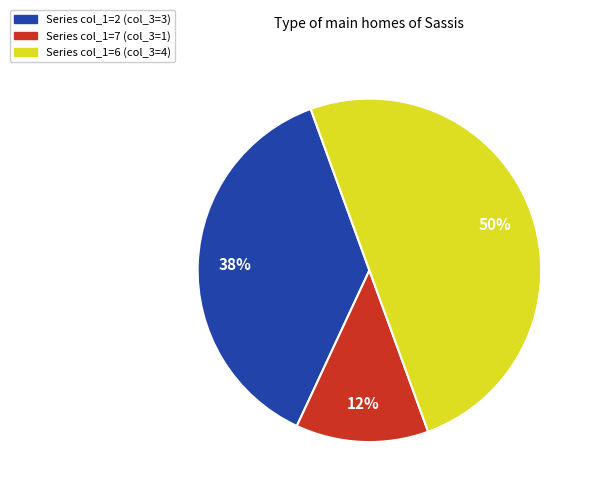

Between Series col_1=6 (col_3=4) and Series col_1=7 (col_3=1), which is larger?

Series col_1=6 (col_3=4)